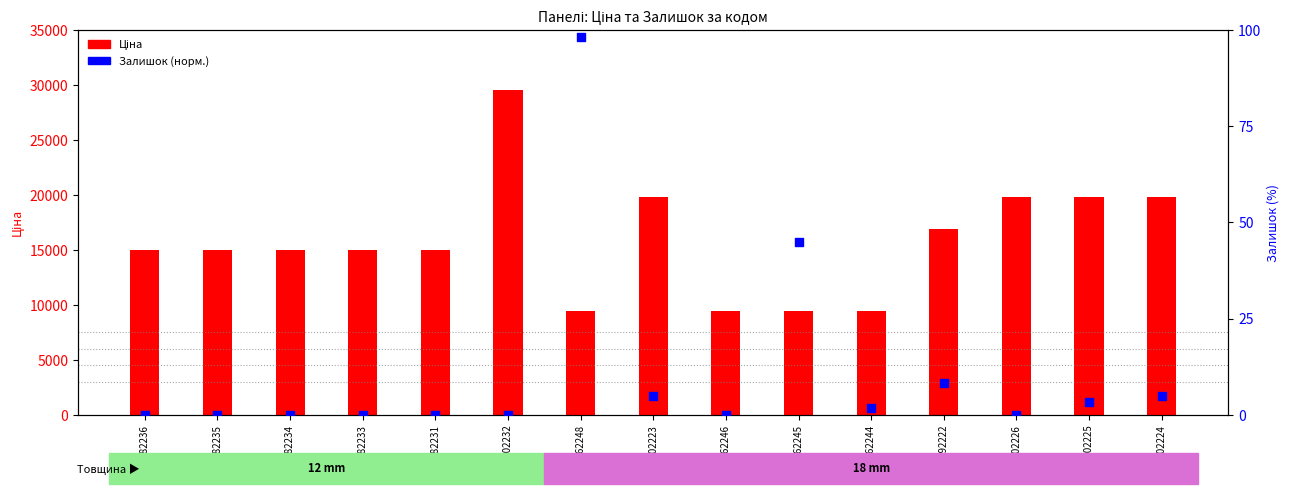

Which series contains the lowest Y value?

Залишок (норм.)